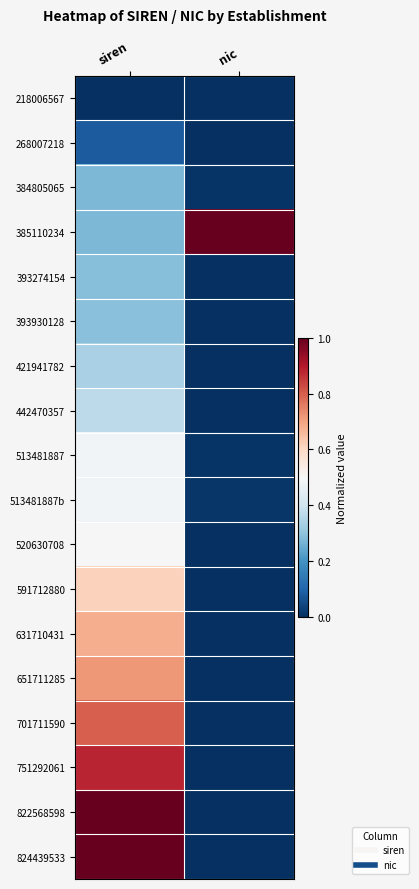

Which label corresponds to the smallest value in the chart?

siren